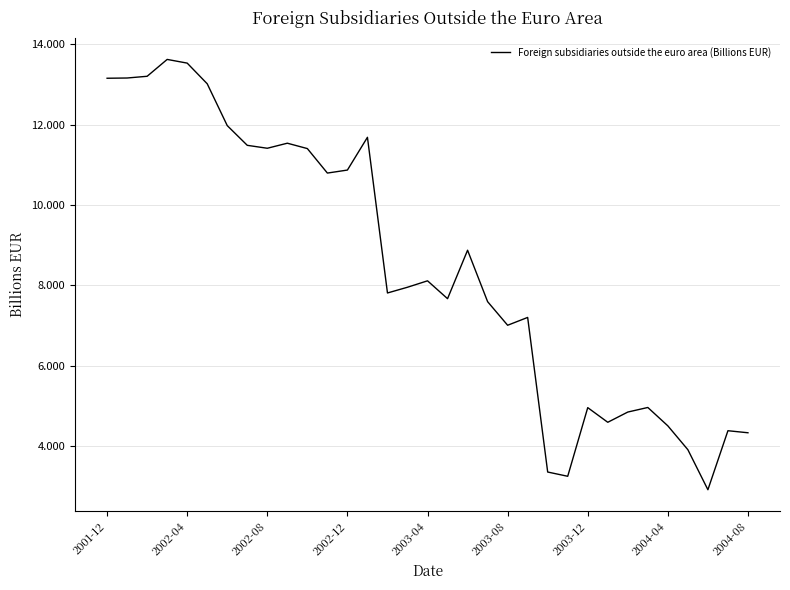

What is the greatest value displayed?

13.6